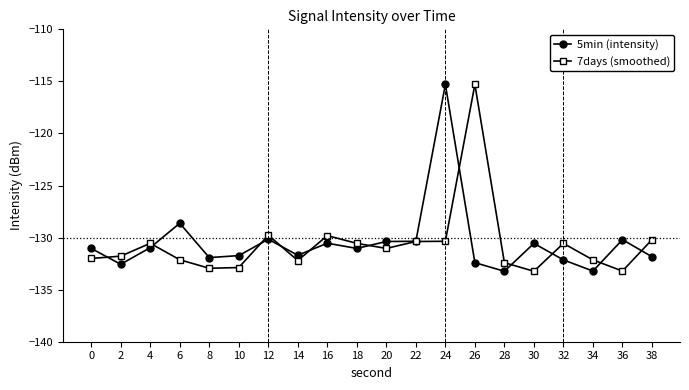

What are all the series names shown in the legend?

5min (intensity), 7days (smoothed)